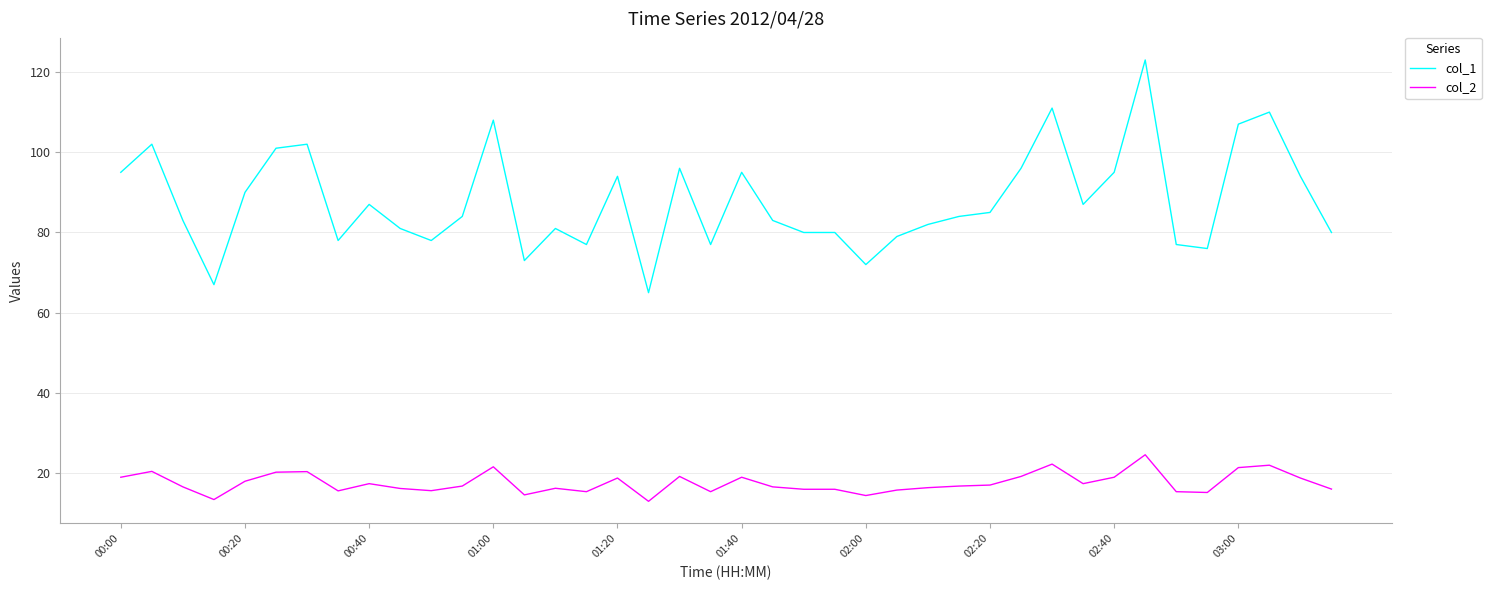

Does the chart display data point markers on the line(s)?

No